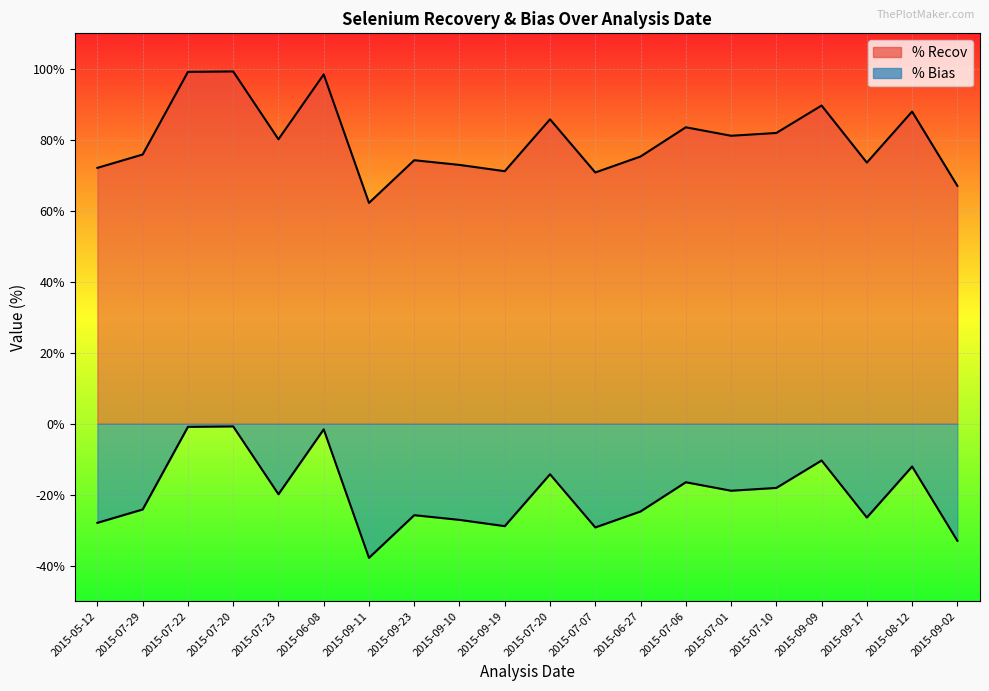

How many lines are shown in the chart?

2